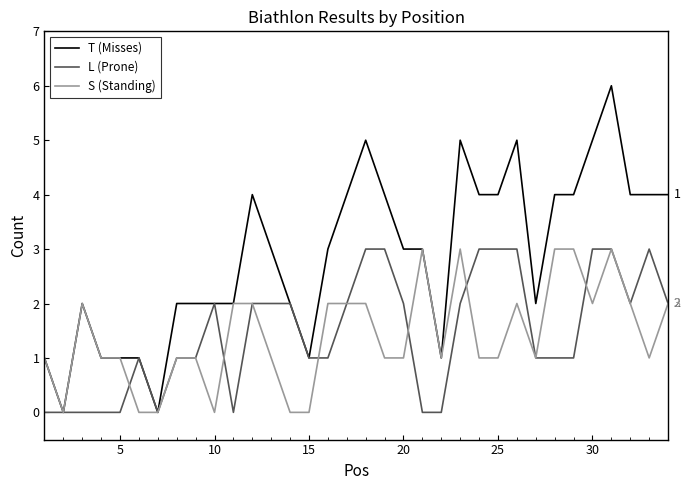

Which series has the largest total across all categories?

T (Misses)